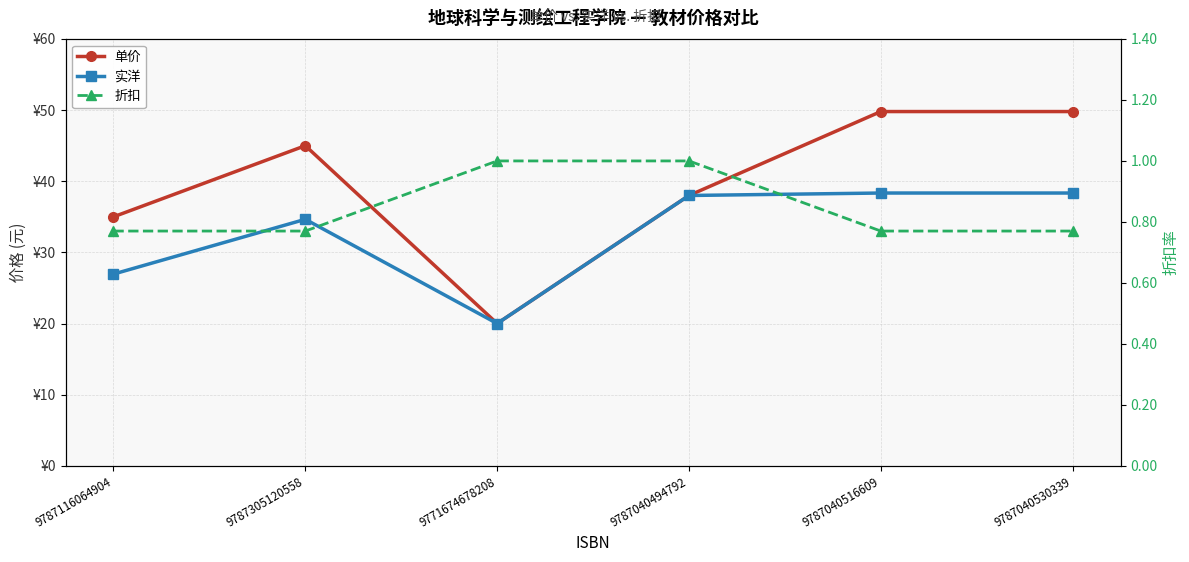

How many interior local peaks does the 单价 series have?

1